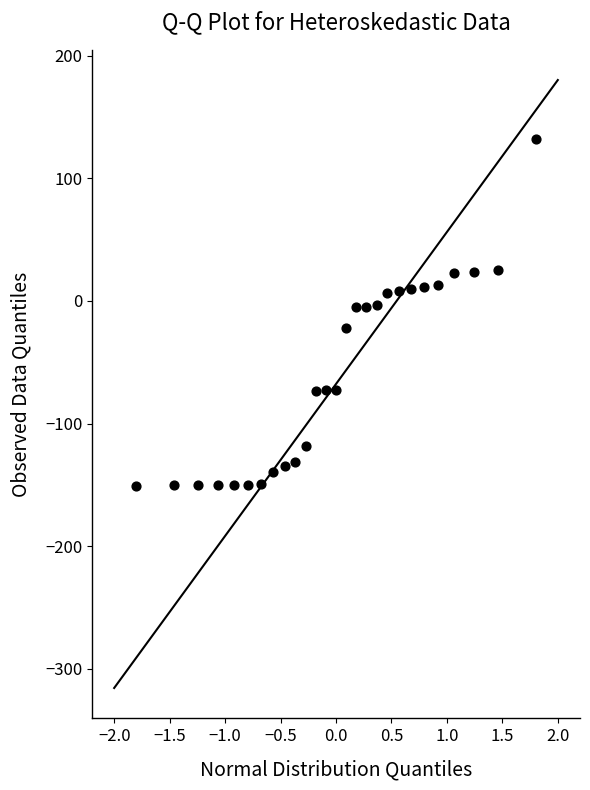

What is the range of Y values (max minus min)?

282.9